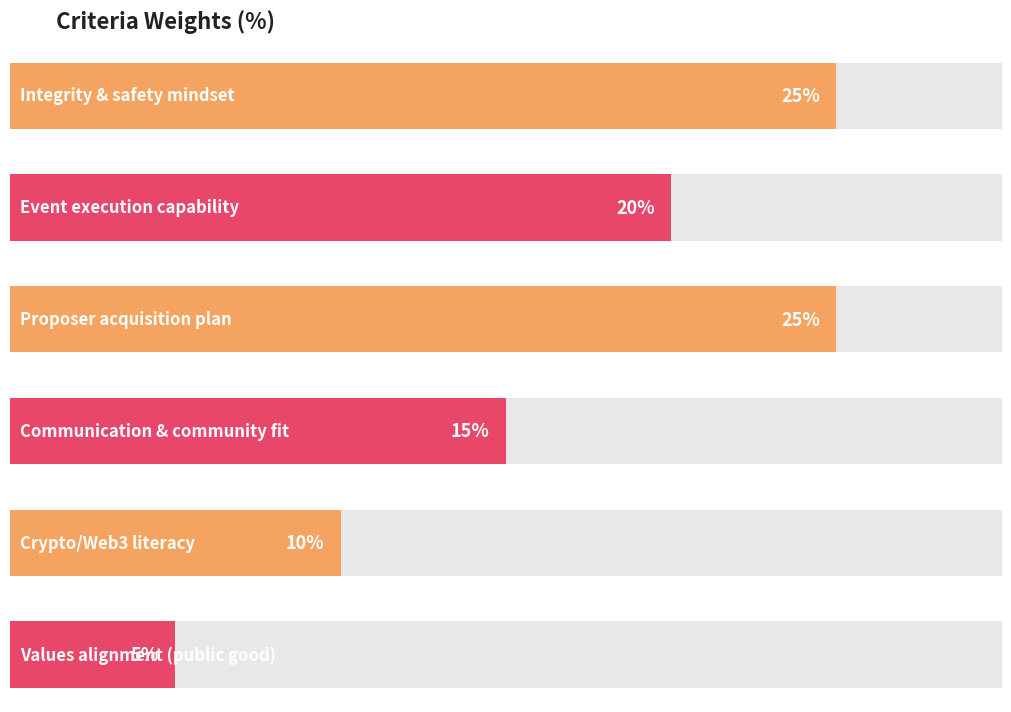

What is the maximum value shown in the chart?

25